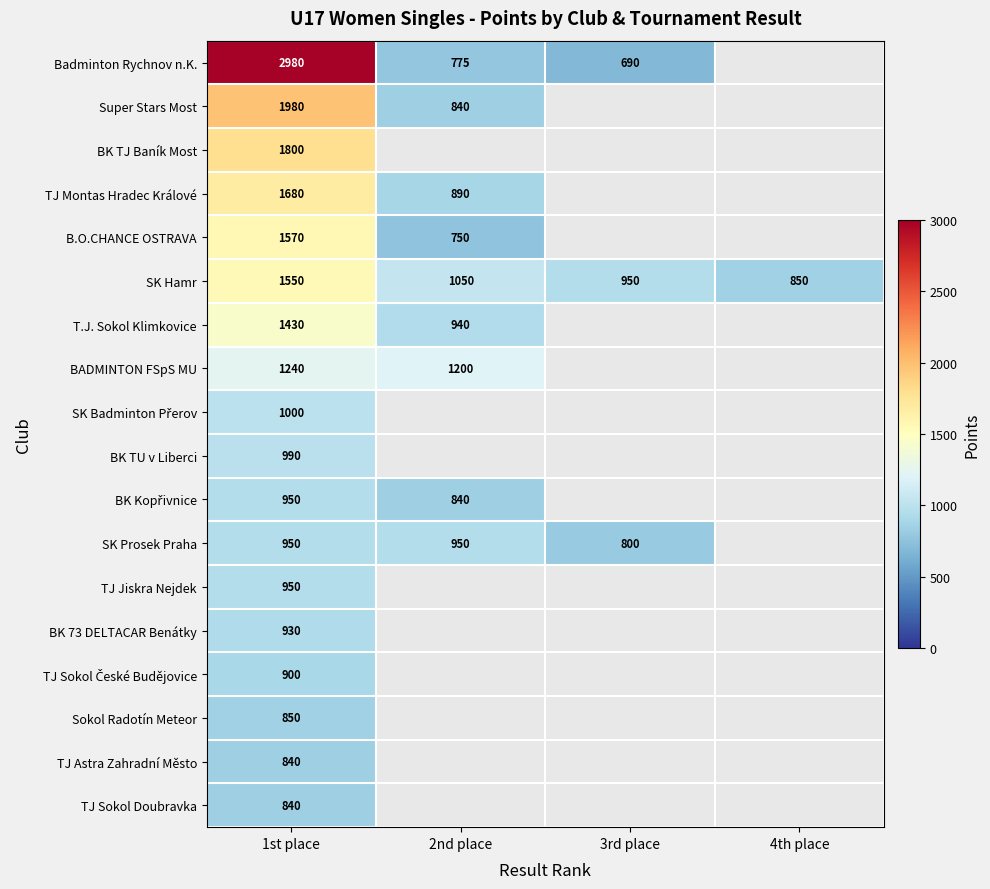

Is the value of BK TU v Liberci at 1st place greater than the value of TJ Montas Hradec Králové at 2nd place?

Yes